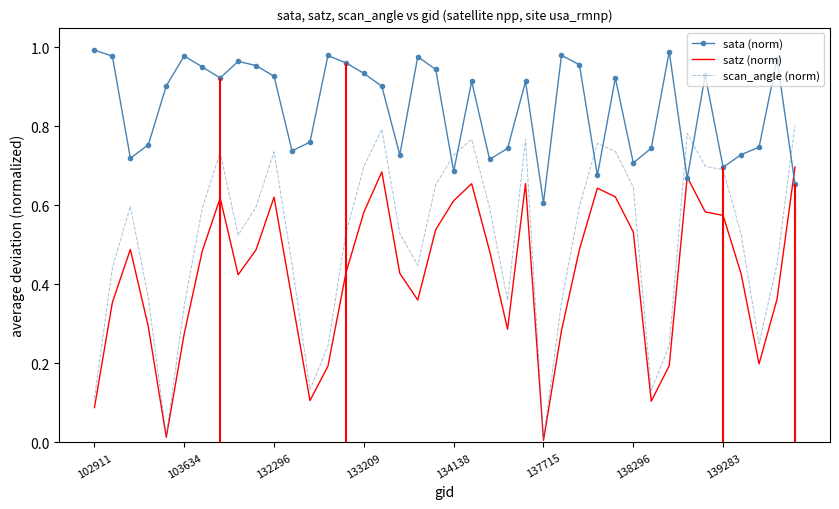

What is the spread (max minus min) of values at 34?

0.3